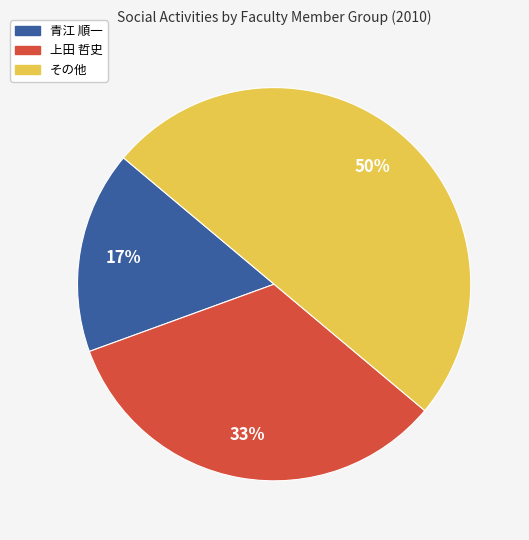

To the nearest percent, what is the difference between the largest and smallest slice percentages?

33%